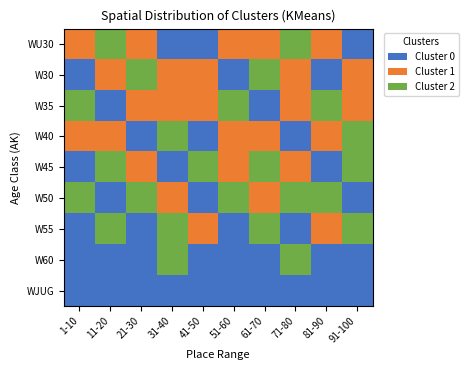

List the series in order of their peak value, lowest first.

WJUG, W60, W50, W55, W40, W45, WU30, W30, W35